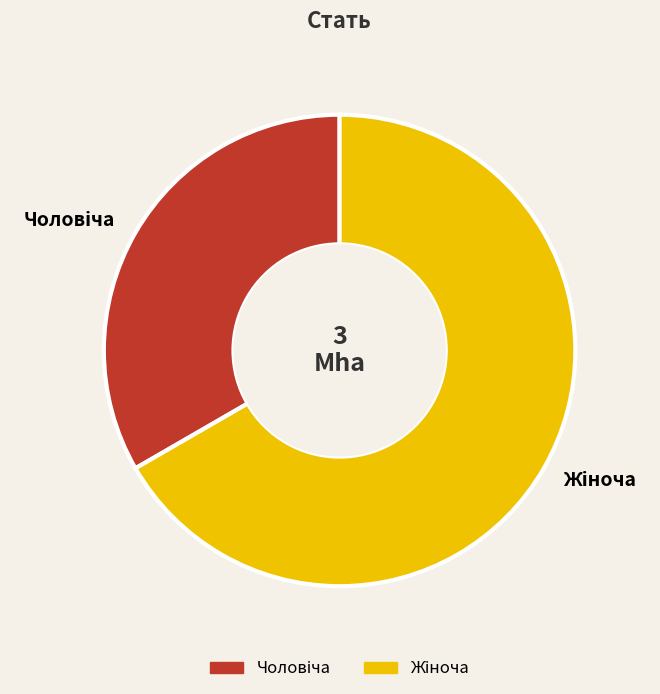

How many segments does this pie chart have?

2